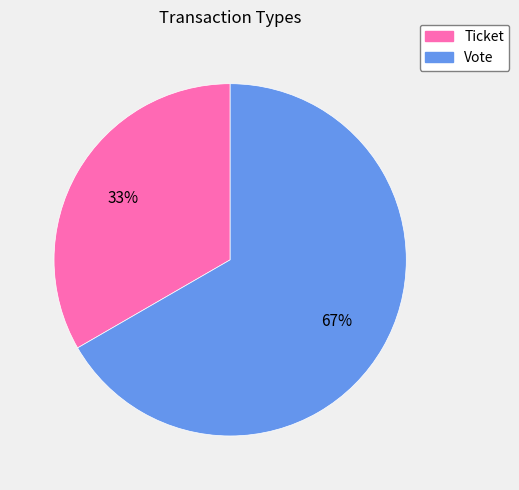

Combined, do Vote and Ticket account for over 50%?

Yes